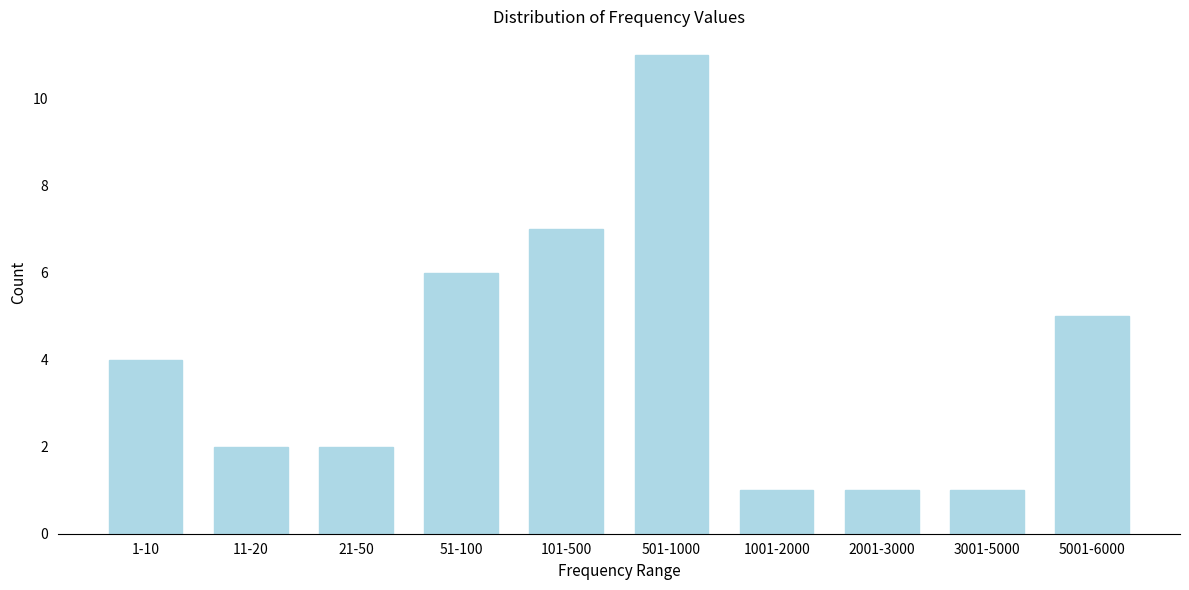

Reading left to right, transcribe all the data shown in this chart.

1-10=4	11-20=2	21-50=2	51-100=6	101-500=7	501-1000=11	1001-2000=1	2001-3000=1	3001-5000=1	5001-6000=5